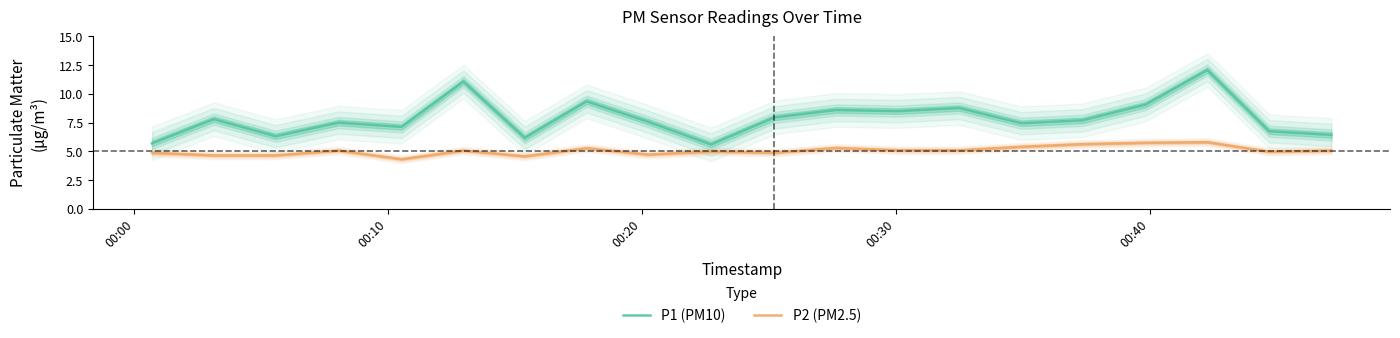

True or false: P2 (PM2.5) and P1 (PM10) cross at least once.

False